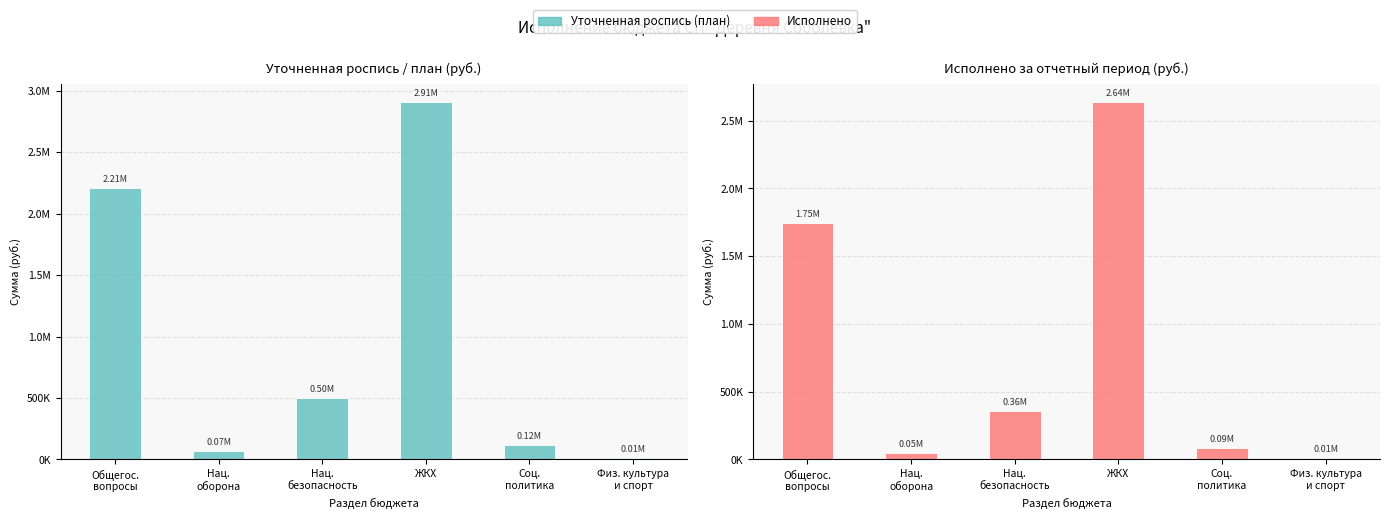

What is the total value across all series at Нац.
безопасность?

852653.7